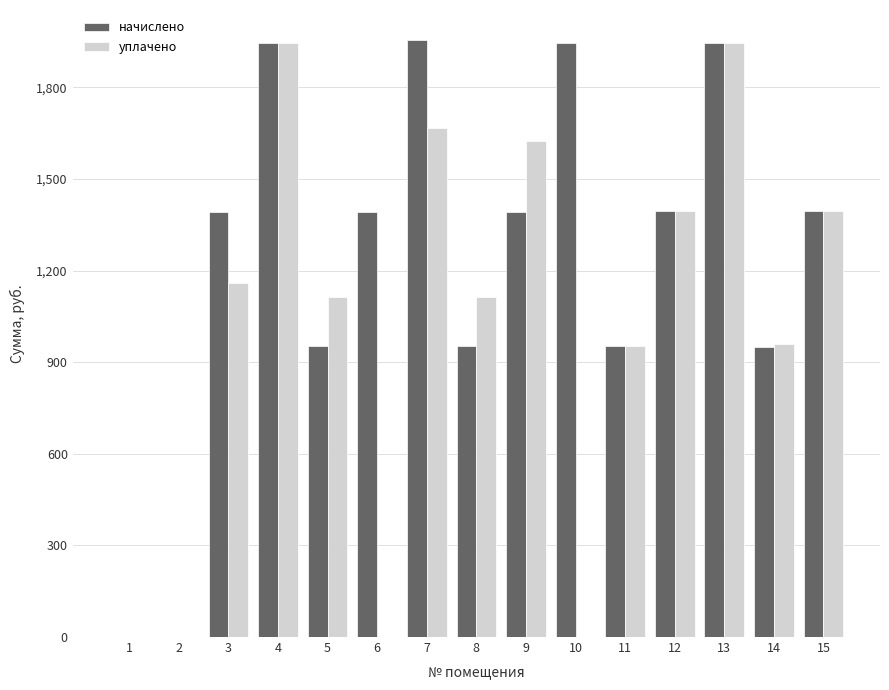

What is the maximum value shown in the chart?

1955.7